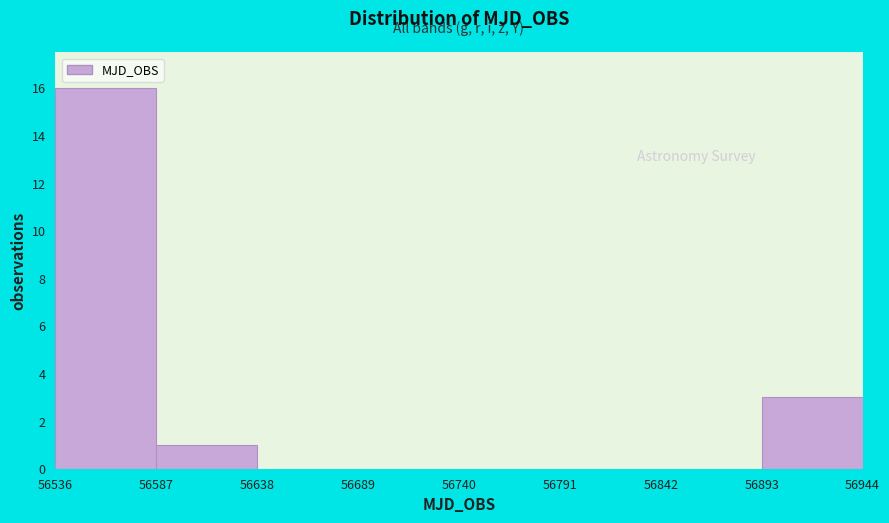

Reading left to right, transcribe this chart: for each bar, give the range it covers on the x-axis and its height. The values are not printed on the chart, so give them approximately, as read against the axis.

56536 to 56587: 16
56587 to 56638: 1
56638 to 56689: 0
56689 to 56740: 0
56740 to 56791: 0
56791 to 56842: 0
56842 to 56893: 0
56893 to 56944: 3